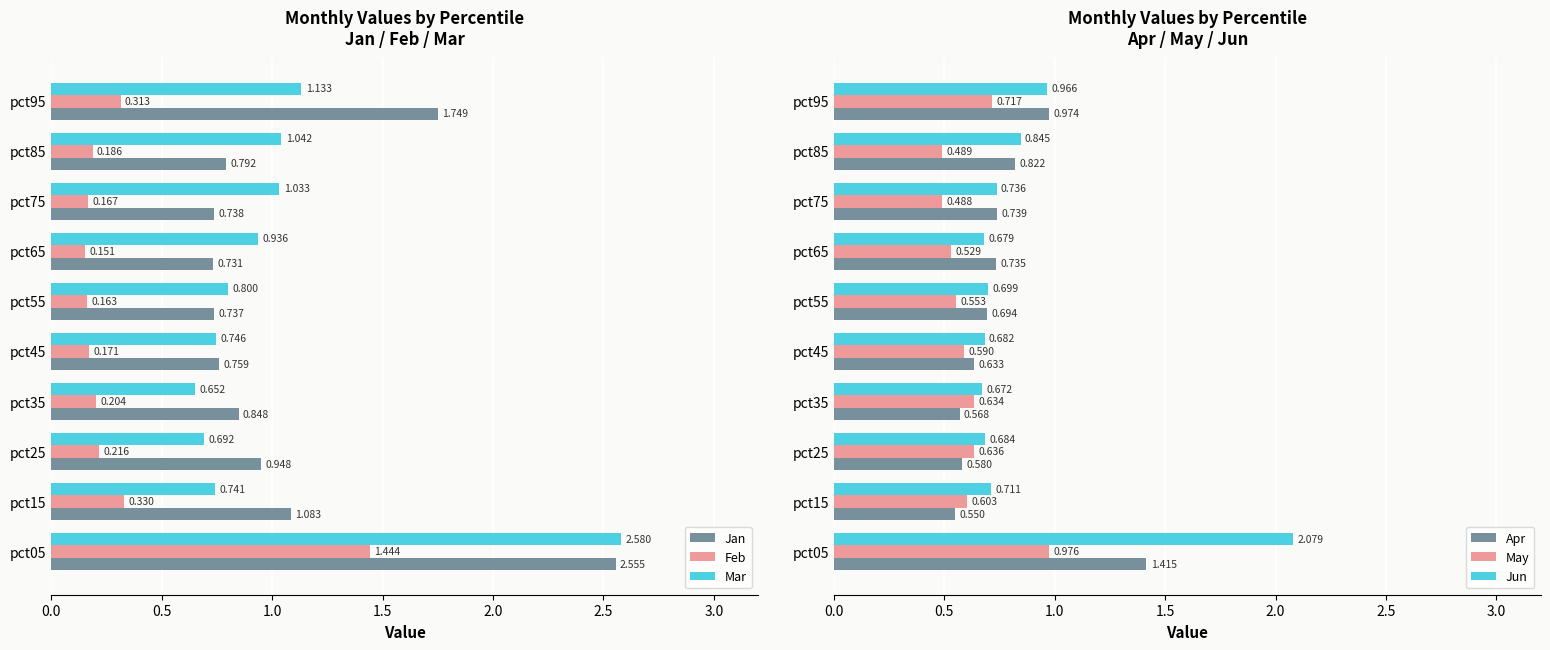

Which series has the widest spread of values?

Mar